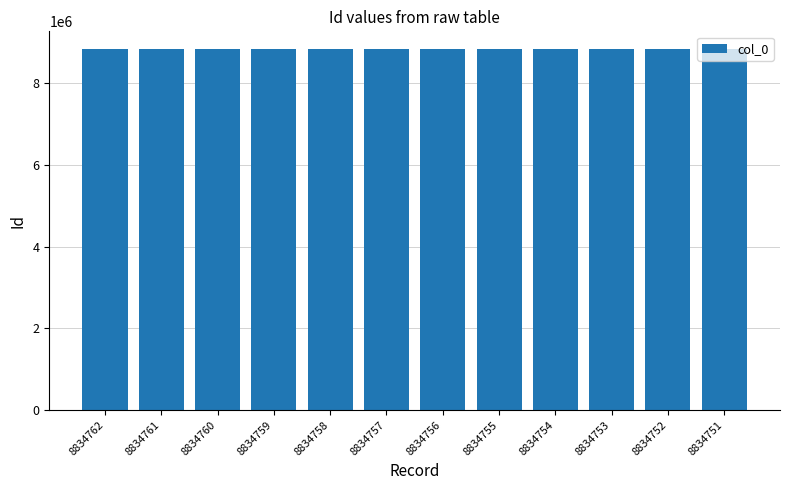

Approximately how many times larger is the value at 8834757 compared to 8834751?

1.0